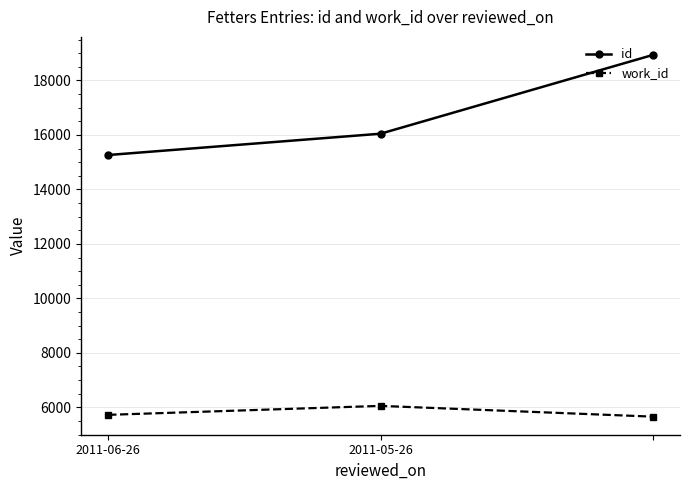

Which series has the largest total across all categories?

id